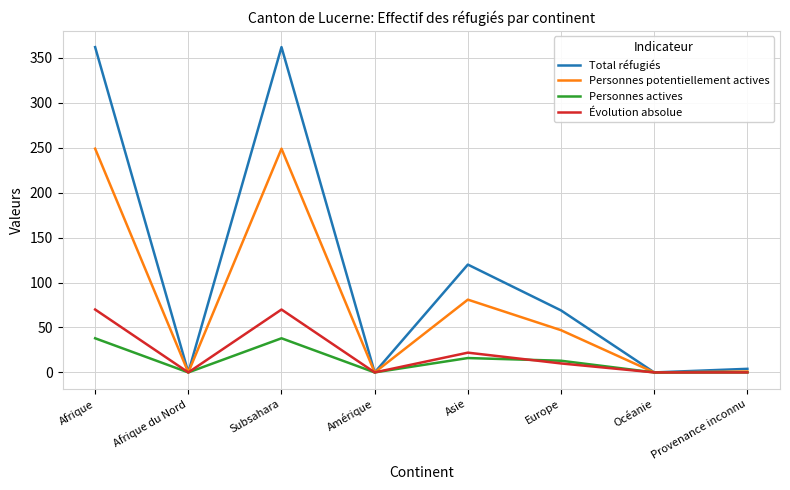

Which series has the widest spread of values?

Total réfugiés